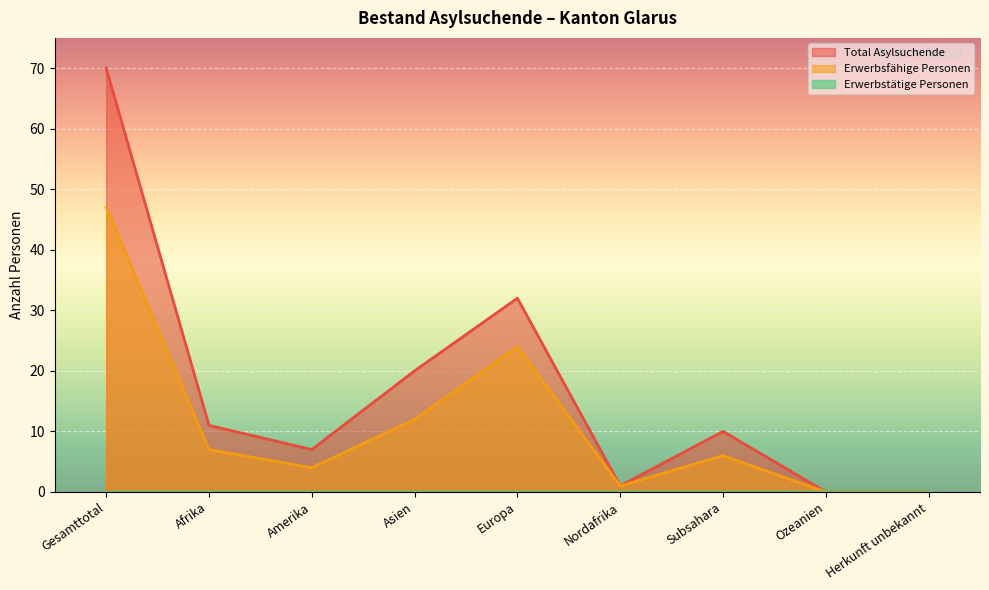

Rank the series at Asien from highest to lowest value.

Total Asylsuchende, Erwerbsfähige Personen